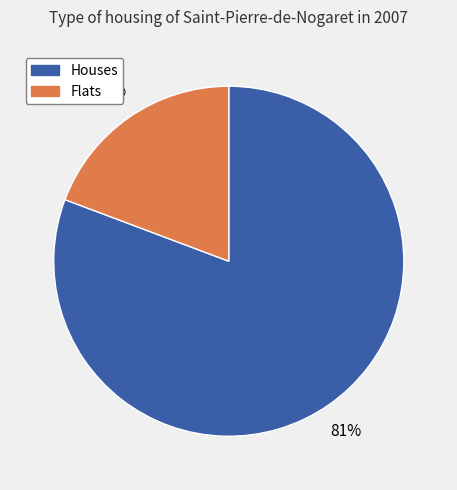

To the nearest percent, what is the average slice percentage?

50%